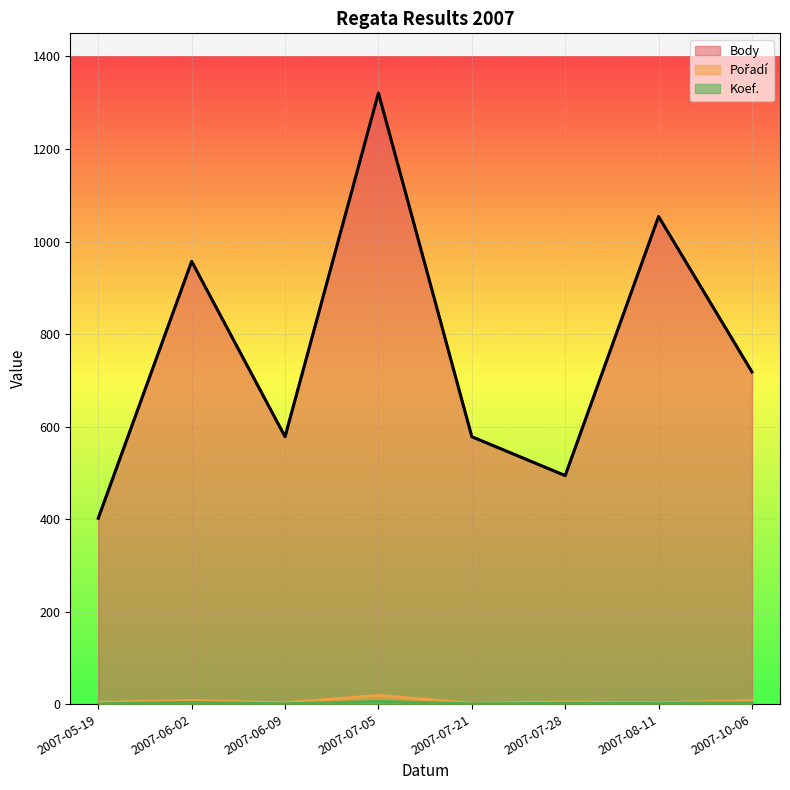

What is the sum of all Pořadí values?

52